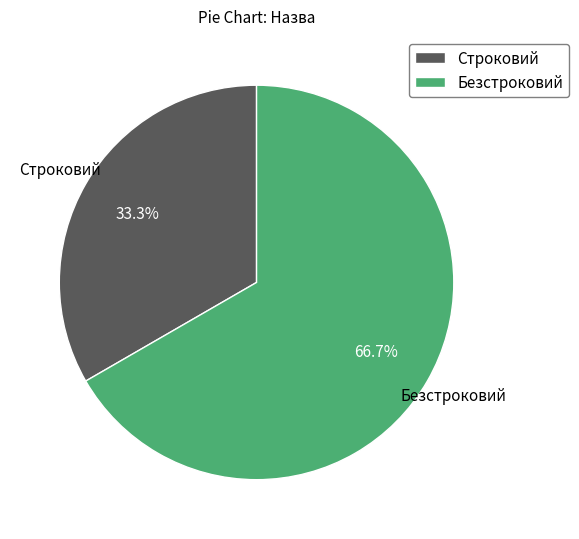

Is it true that Безстроковий is 54% of the pie?

False